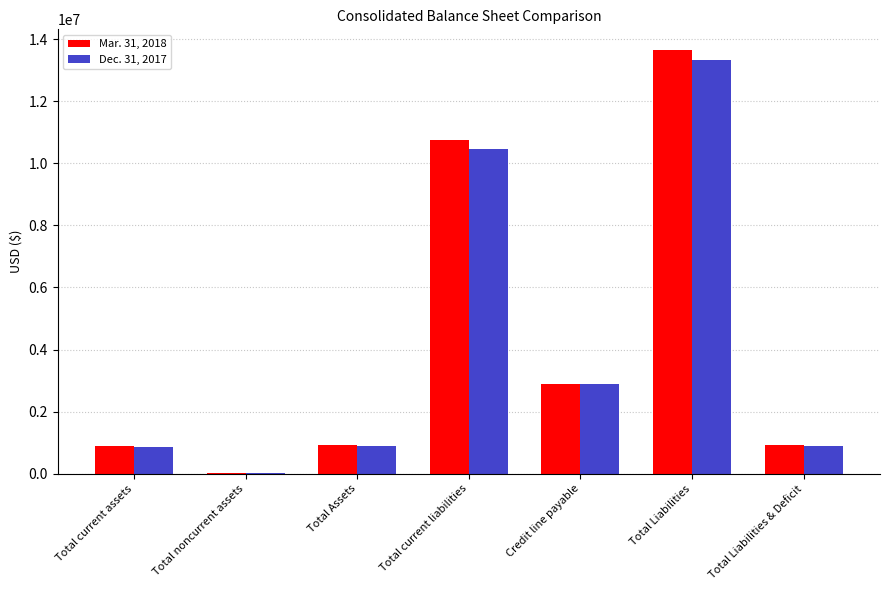

What is the sum of the Dec. 31, 2017 values at Total current liabilities and Total noncurrent assets?

10460496